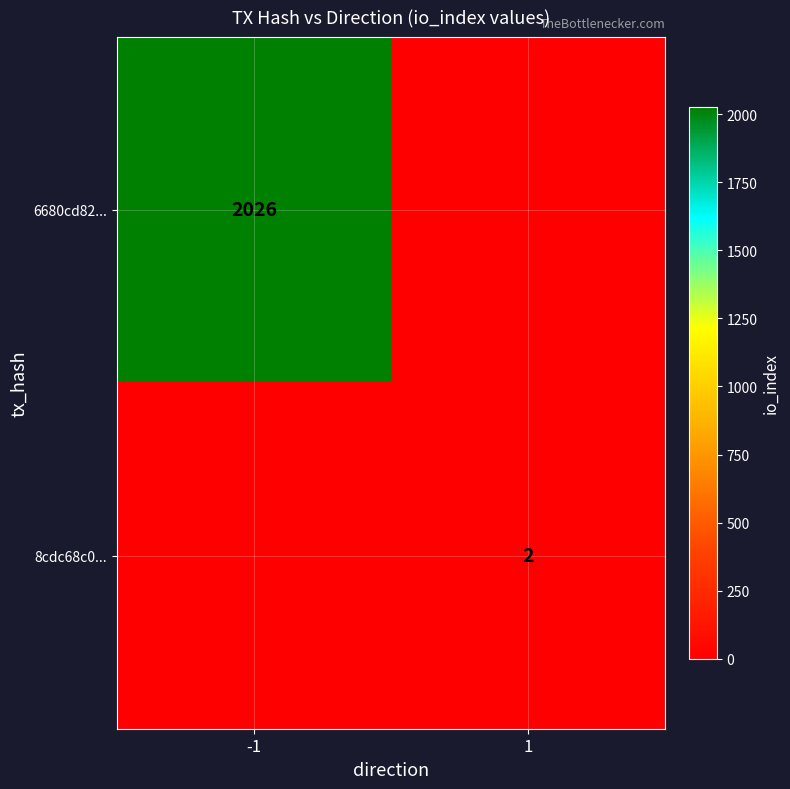

The value of 8cdc68c0... at 1 is 1. True or false?

False